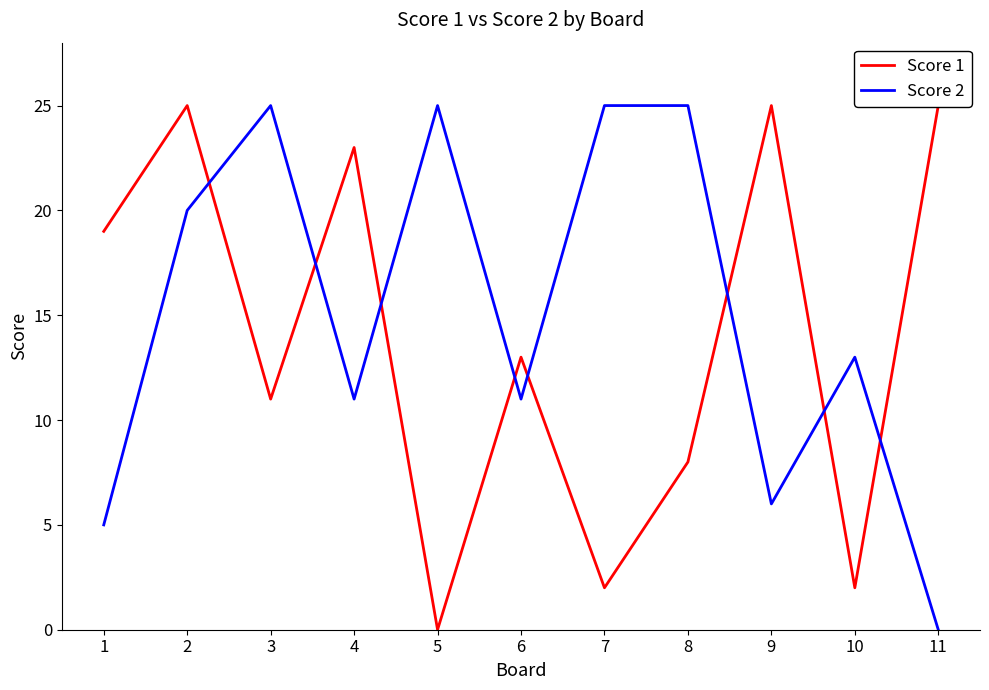

What is the value of the Score 2 point at the 8th from the left?

25